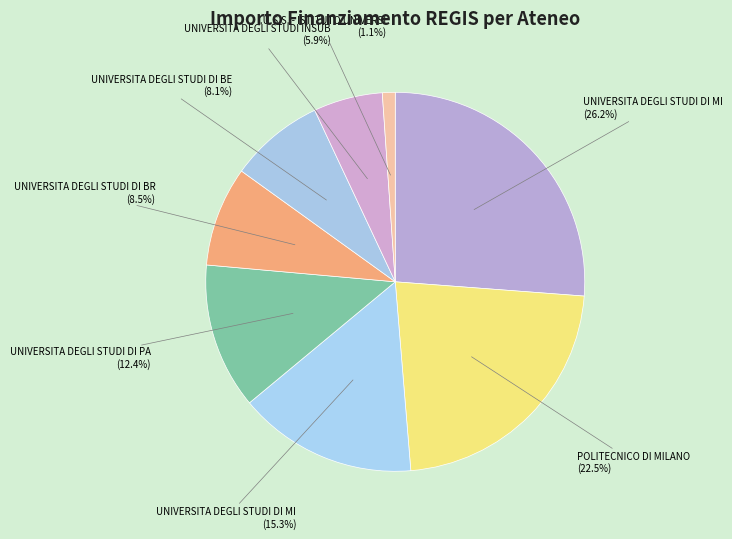

How many slices are in this pie chart?

8